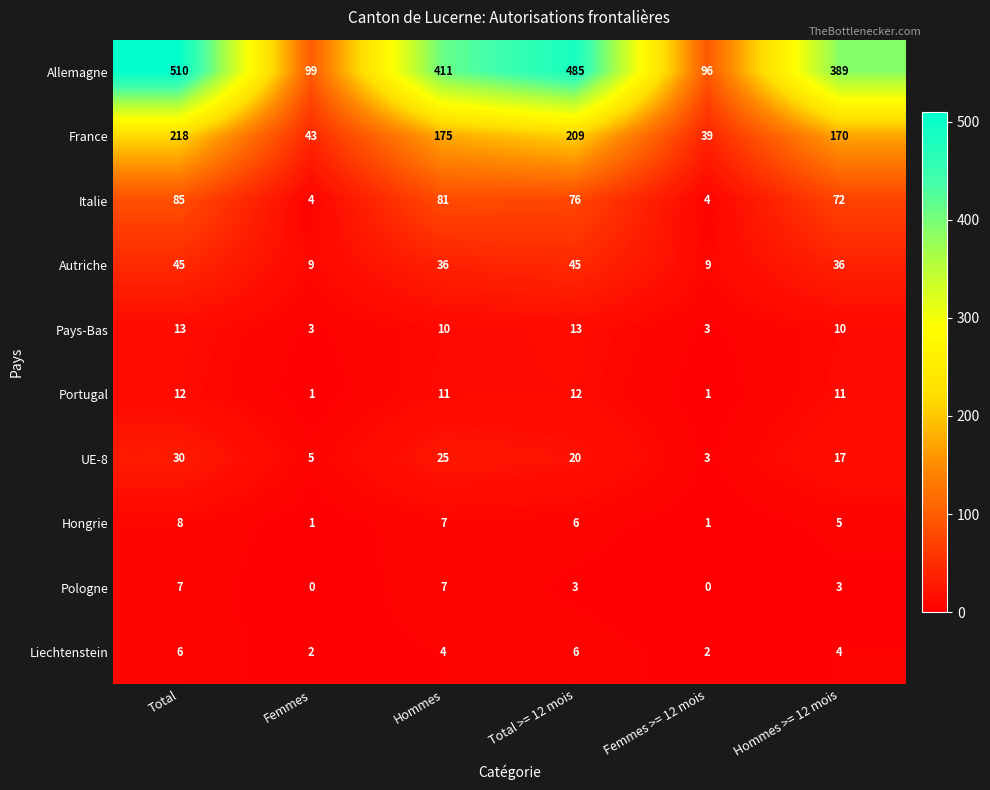

Count the Hongrie values in the range 1 to 7.

5